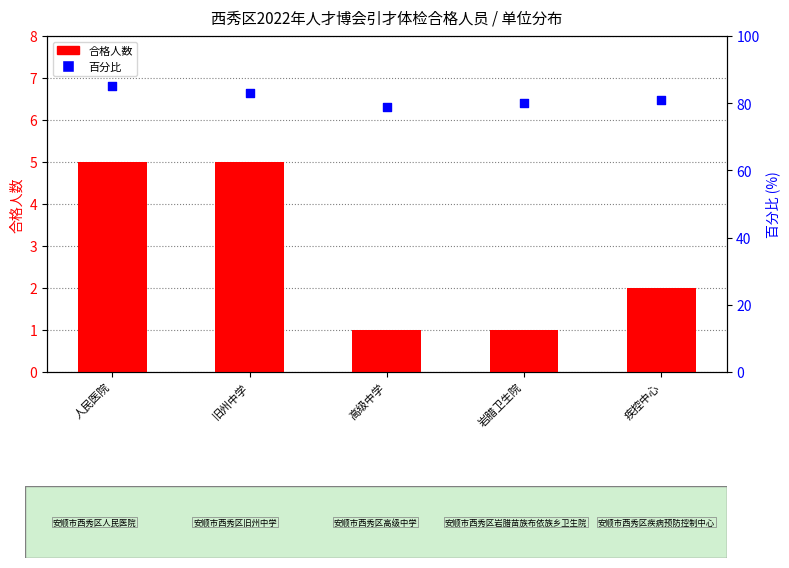

At which category is the sum across all series the highest?

人民医院